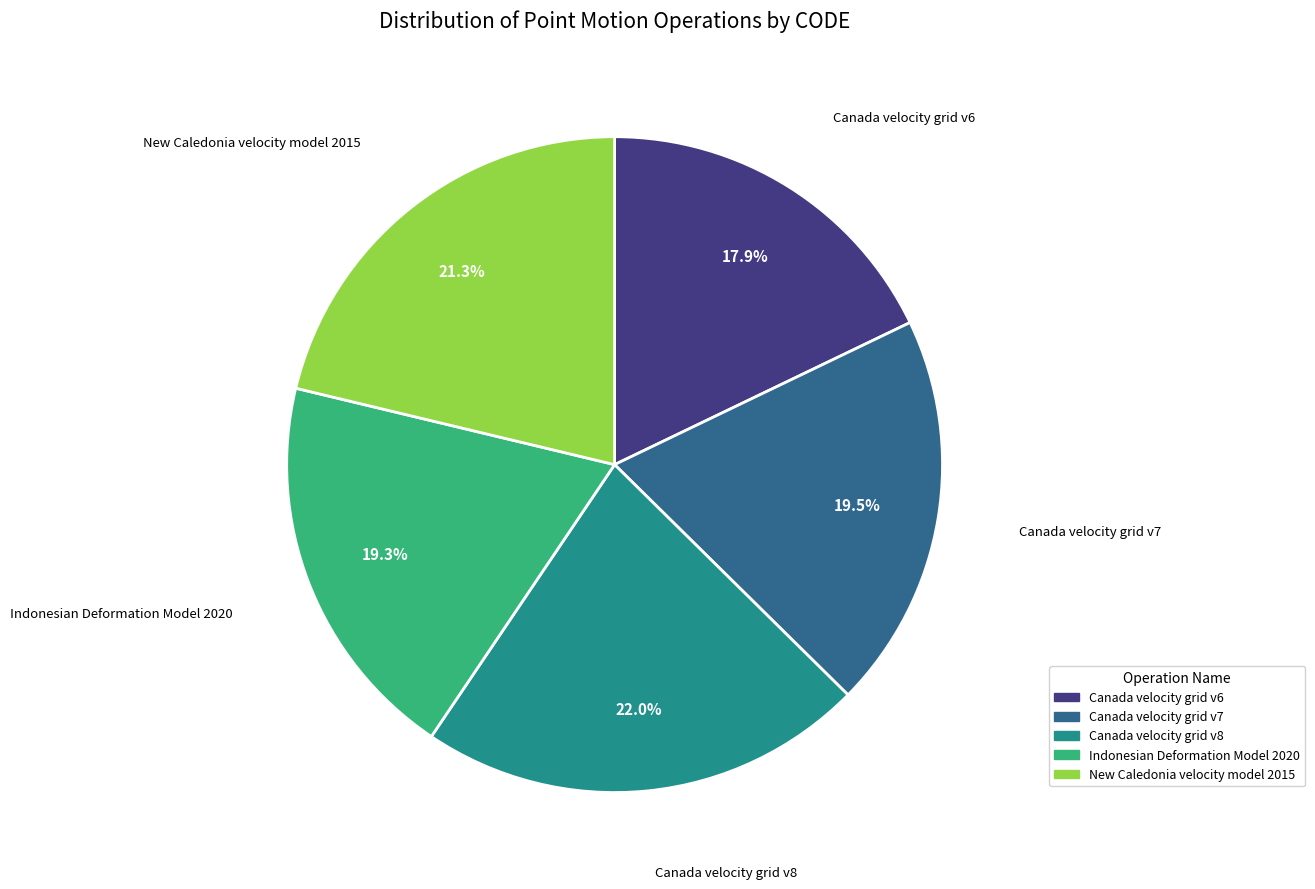

Does Canada velocity grid v8 account for over 50% of the chart?

No